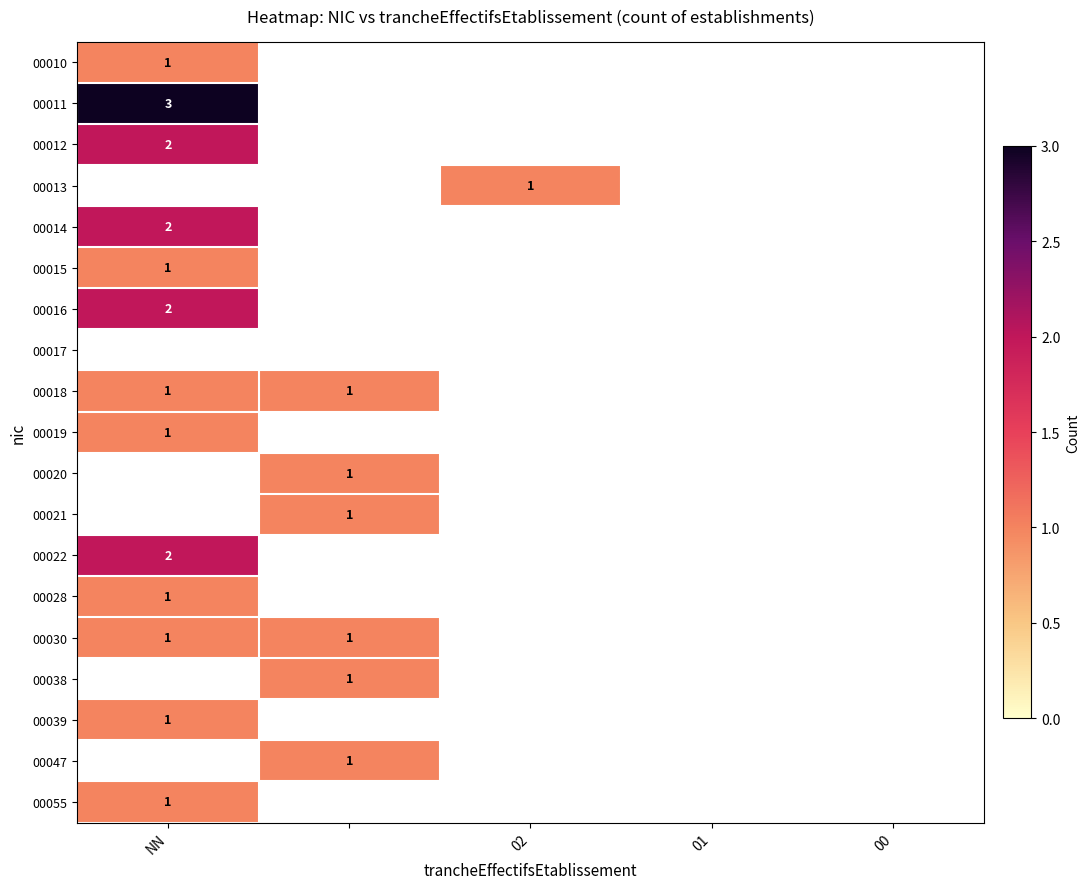

The value of 00022 at NN is 2. True or false?

True